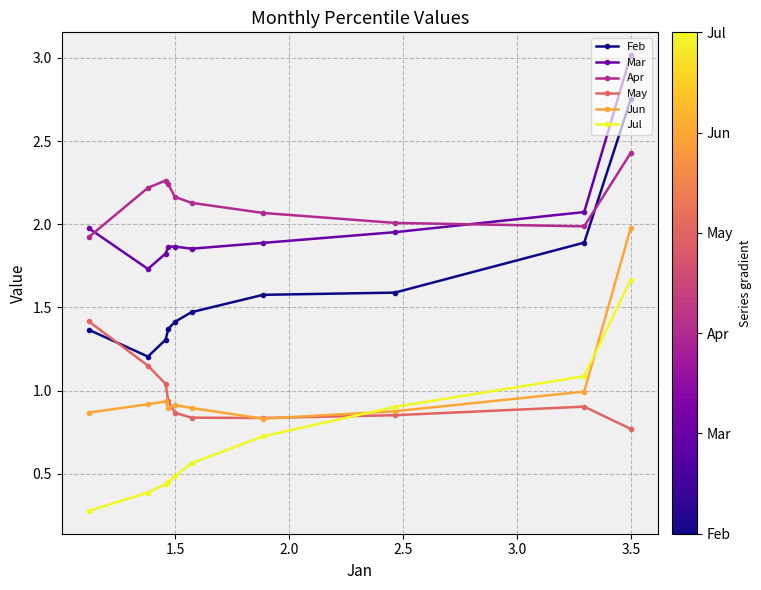

What is the value of the Feb point at the 8th from the left?

1.6